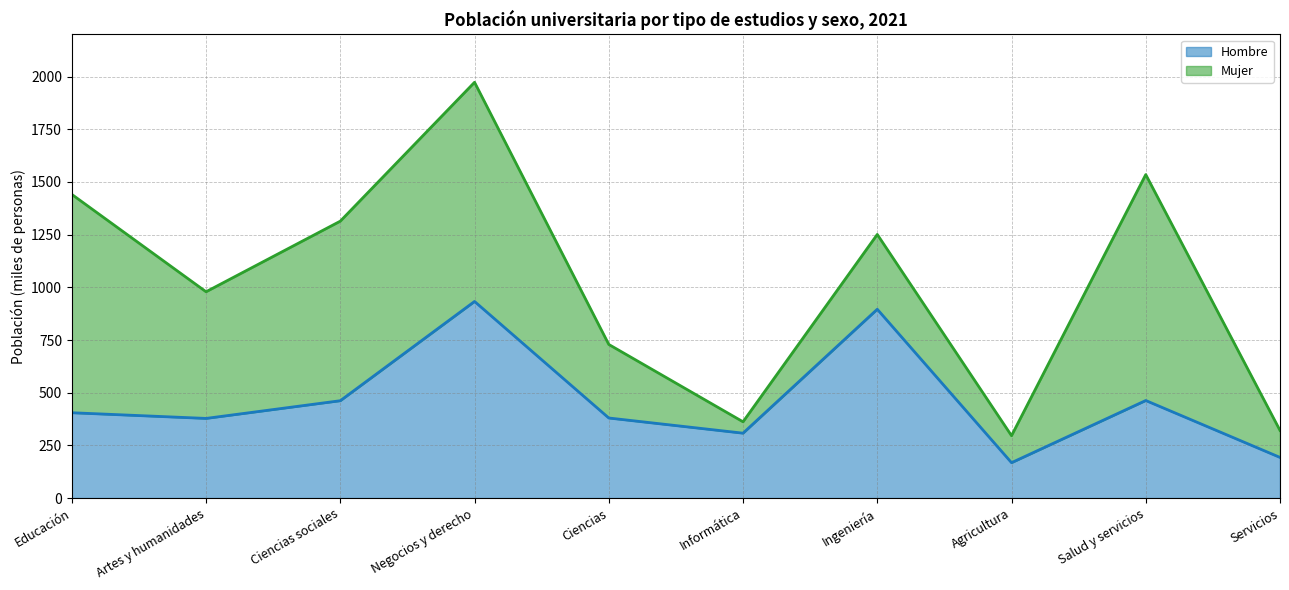

Which label corresponds to the smallest value in the chart?

Agricultura